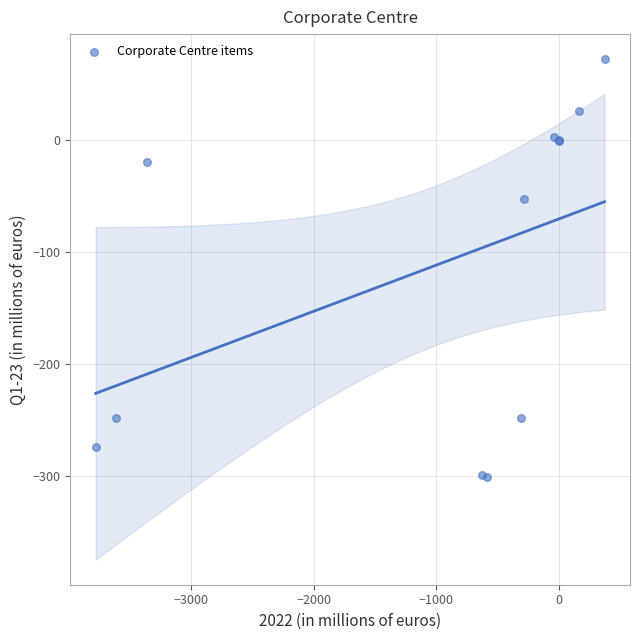

What Y value in the scatter plot is closest to -114?

-53.0